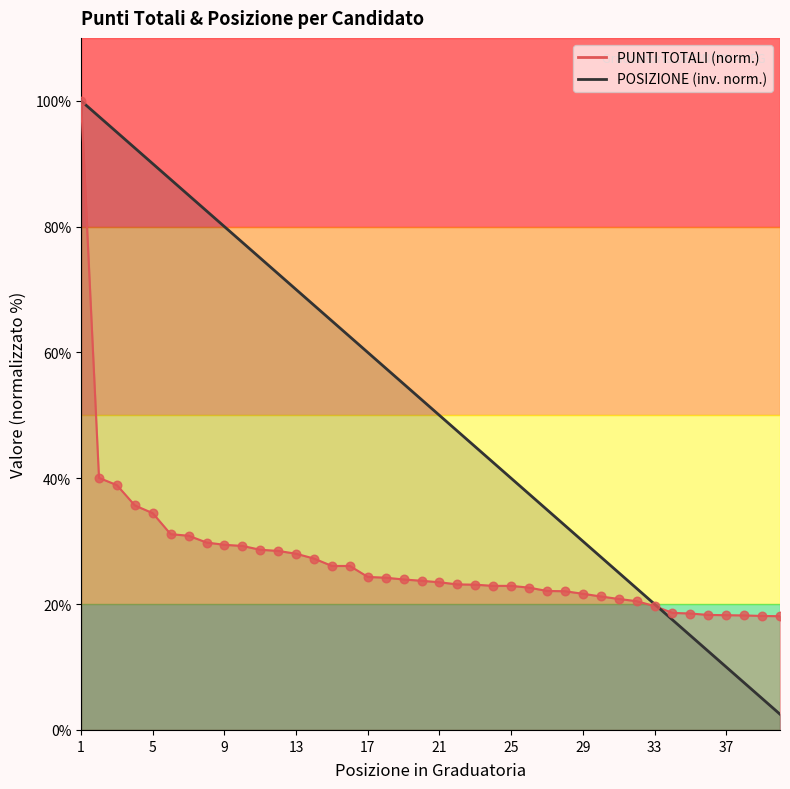

Which series has the largest total across all categories?

POSIZIONE